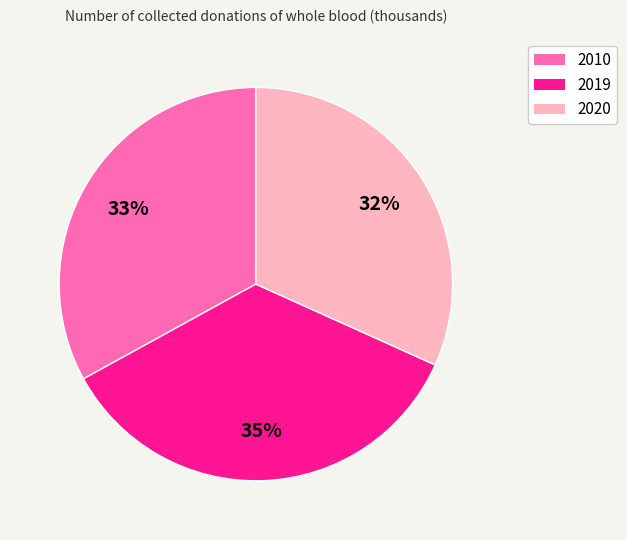

Does 2019 represent more than half of the total?

No